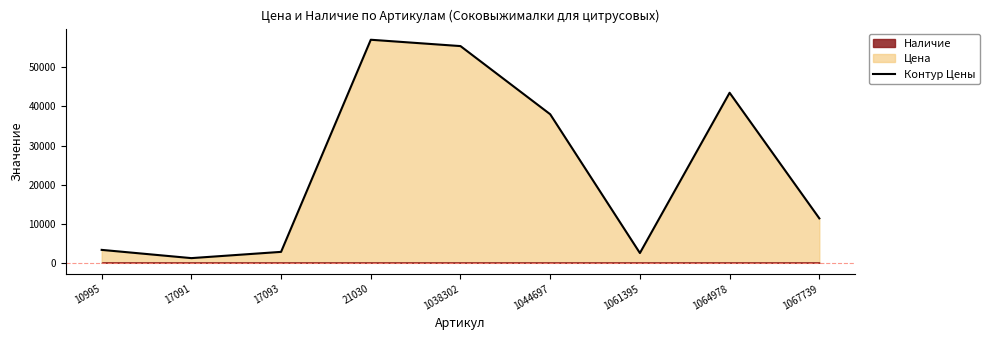

Reading left to right, list all the values displayed in this chart.

10995=3289	17091=1179	17093=2780	21030=57086	1038302=55464	1044697=38012	1061395=2478	1064978=43515	1067739=11357